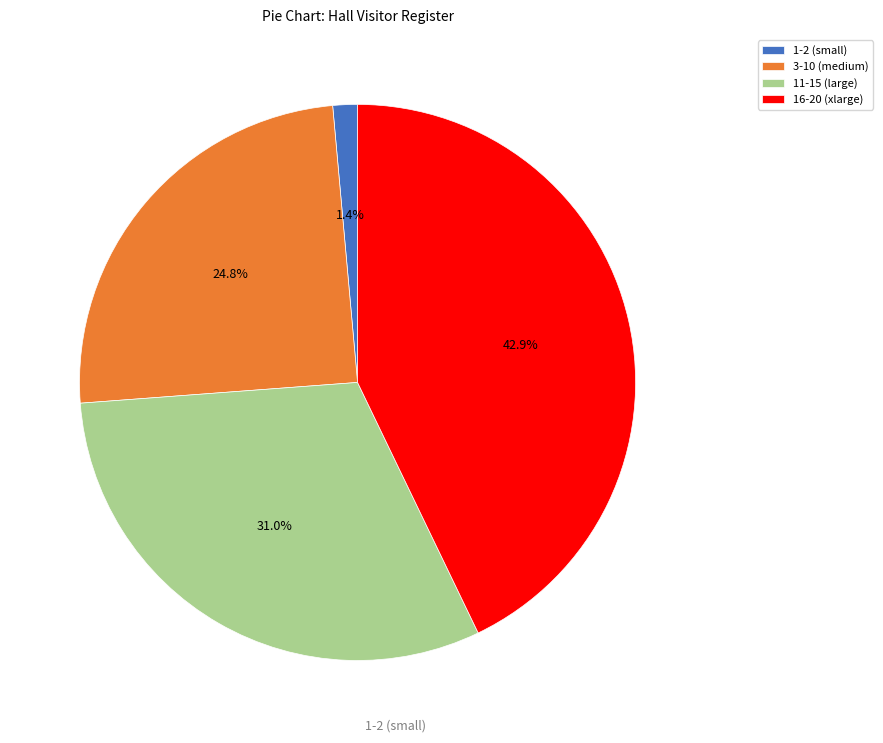

Does 1-2 (small) represent more than half of the total?

No